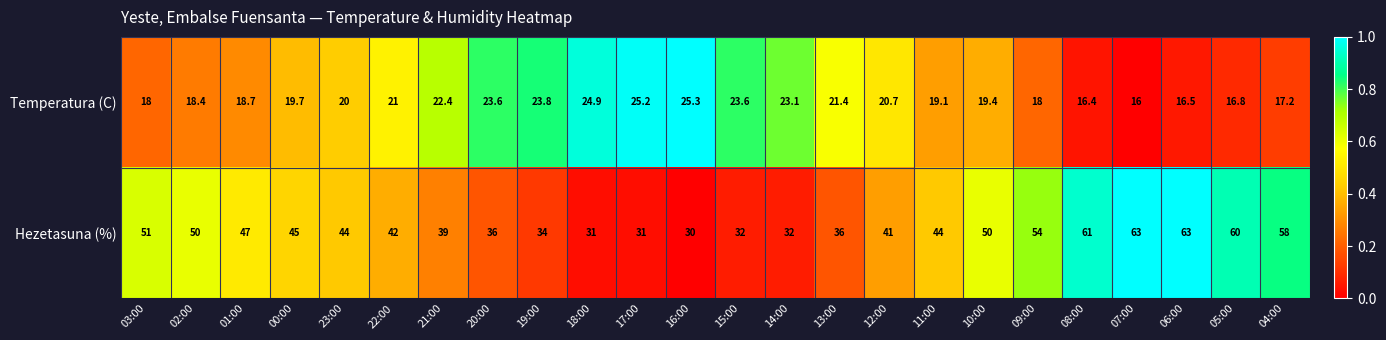

What is the minimum value for Hezetasuna (%)?

30.0